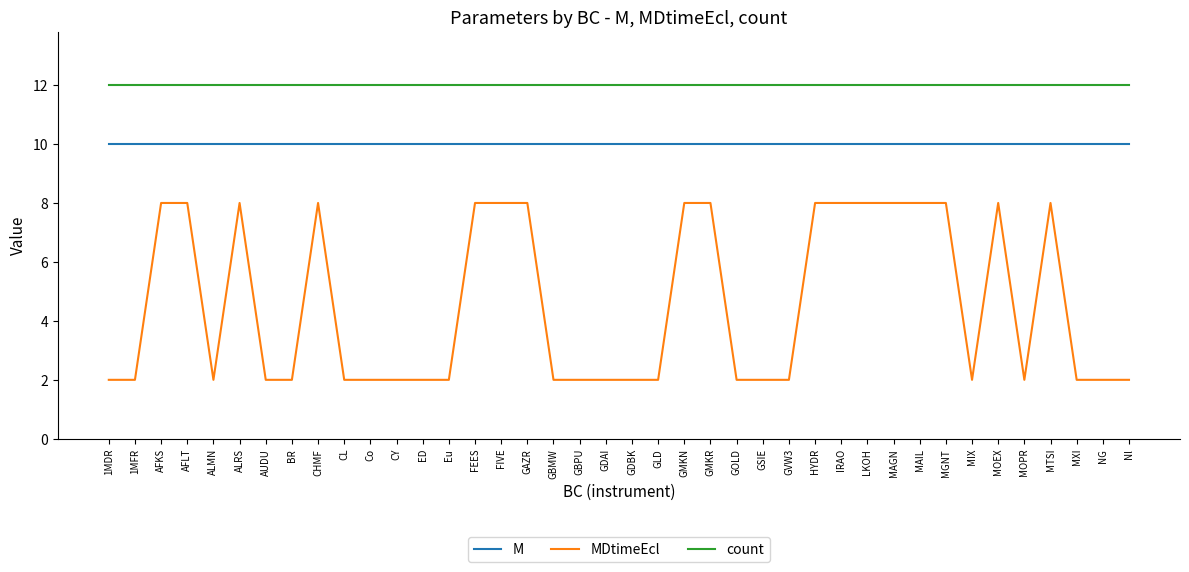

Does the chart display data point markers on the line(s)?

No